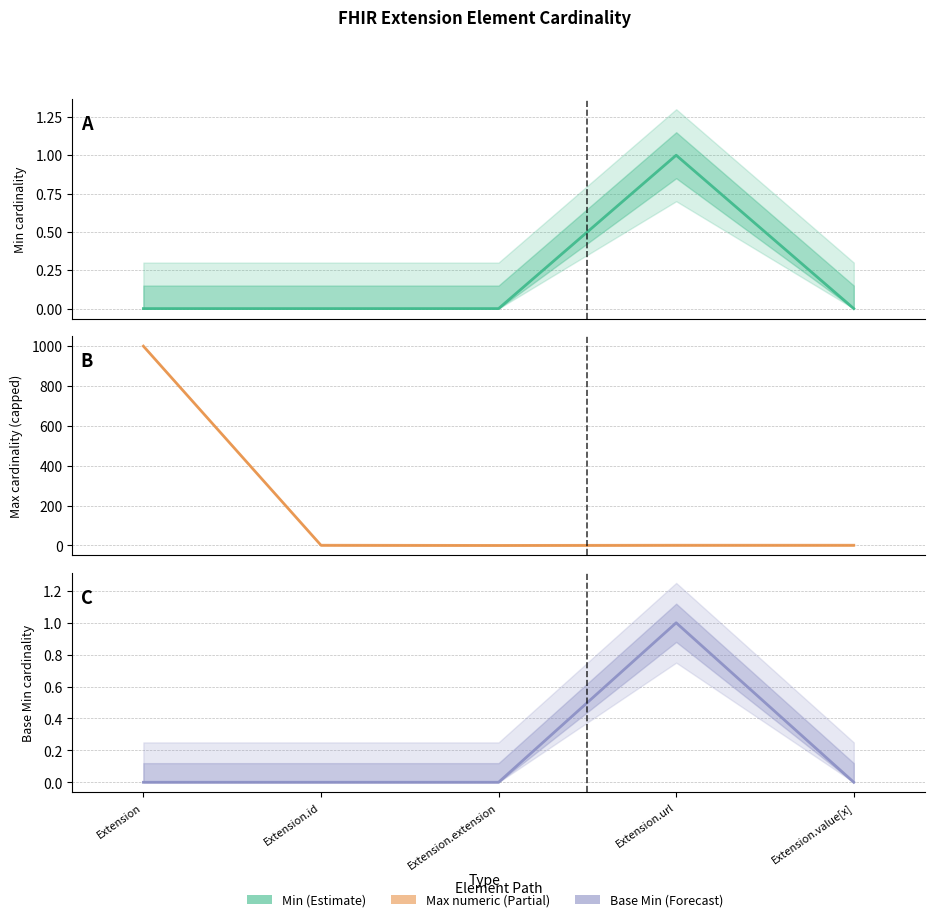

At how many categories does at least one series exceed 953?

1